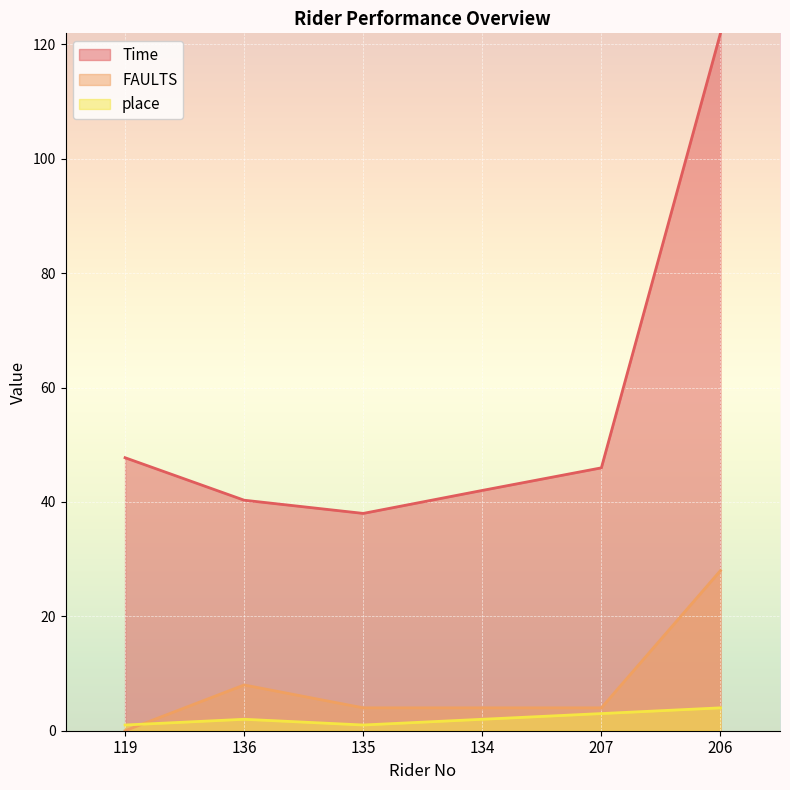

What is the average value of the Time series?

56.0